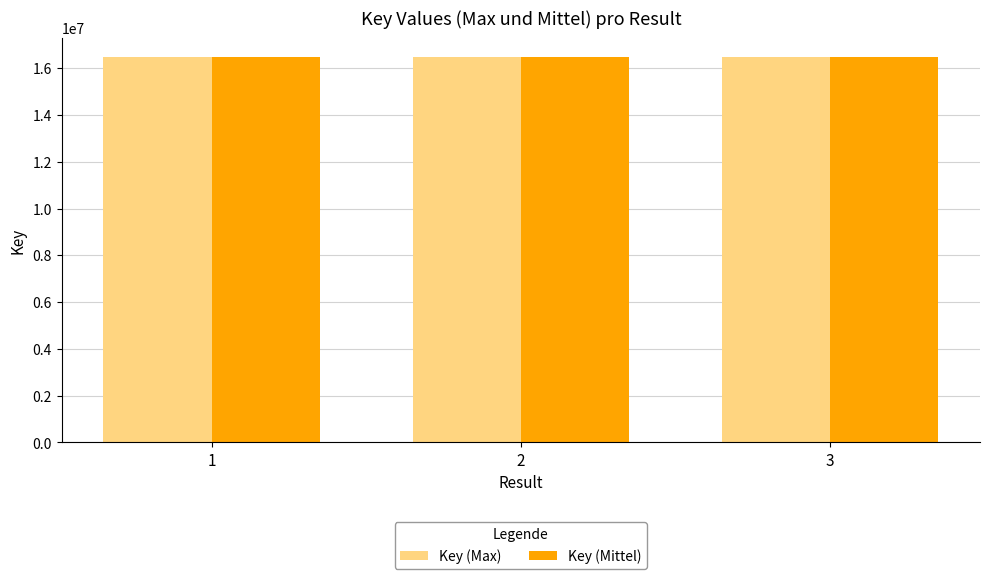

The value of Key (Max) at 2 is 16472260. True or false?

True